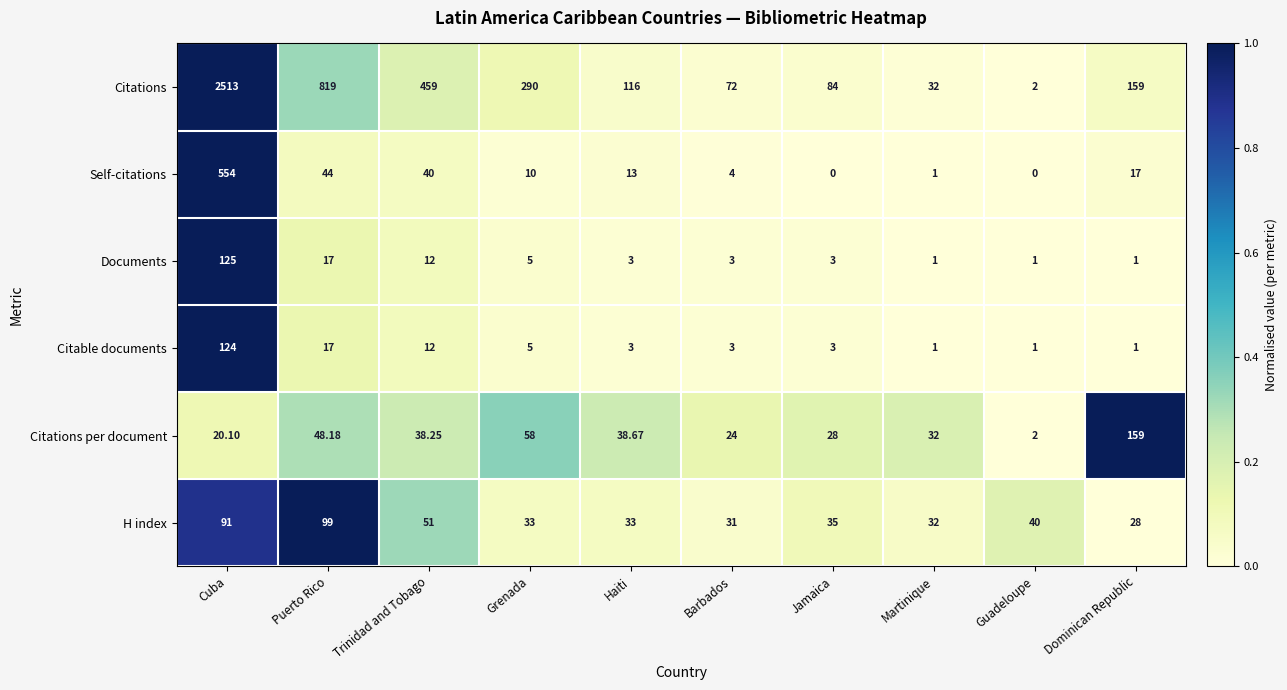

How many data points in Self-citations are less than 13?

5